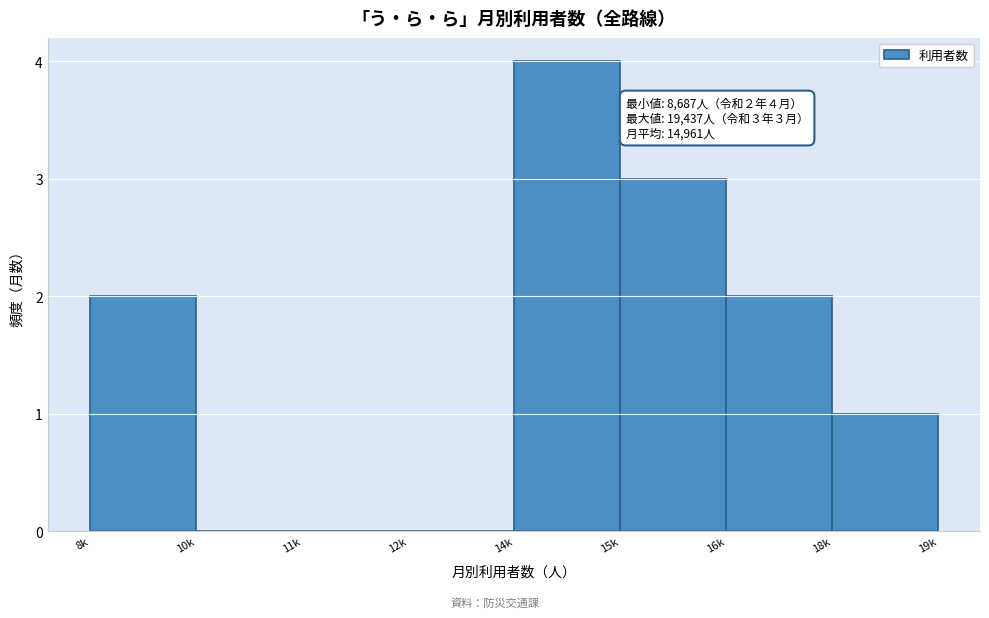

Reading left to right, extract all data points from this chart.

8k=2	10k=0	11k=0	12k=0	14k=4	15k=3	16k=2	18k=1